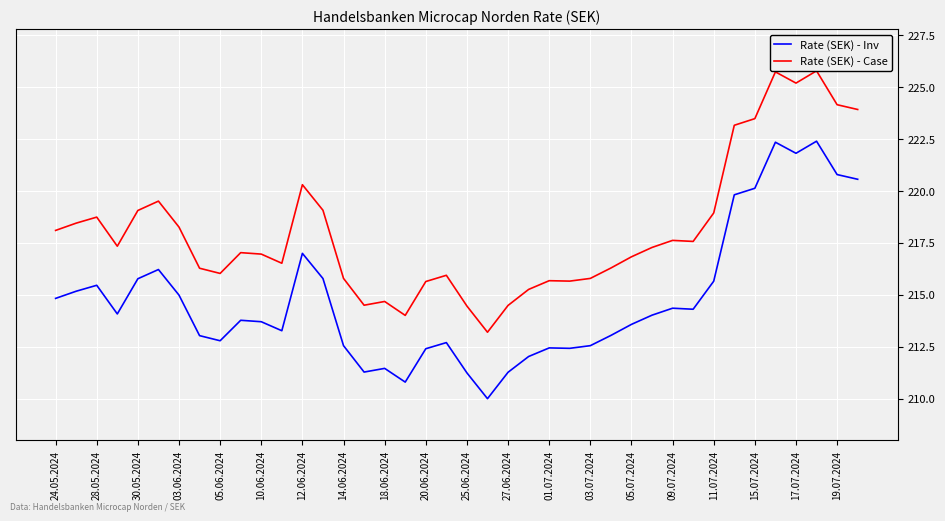

True or false: Rate (SEK) - Case and Rate (SEK) - Inv cross at least once.

False